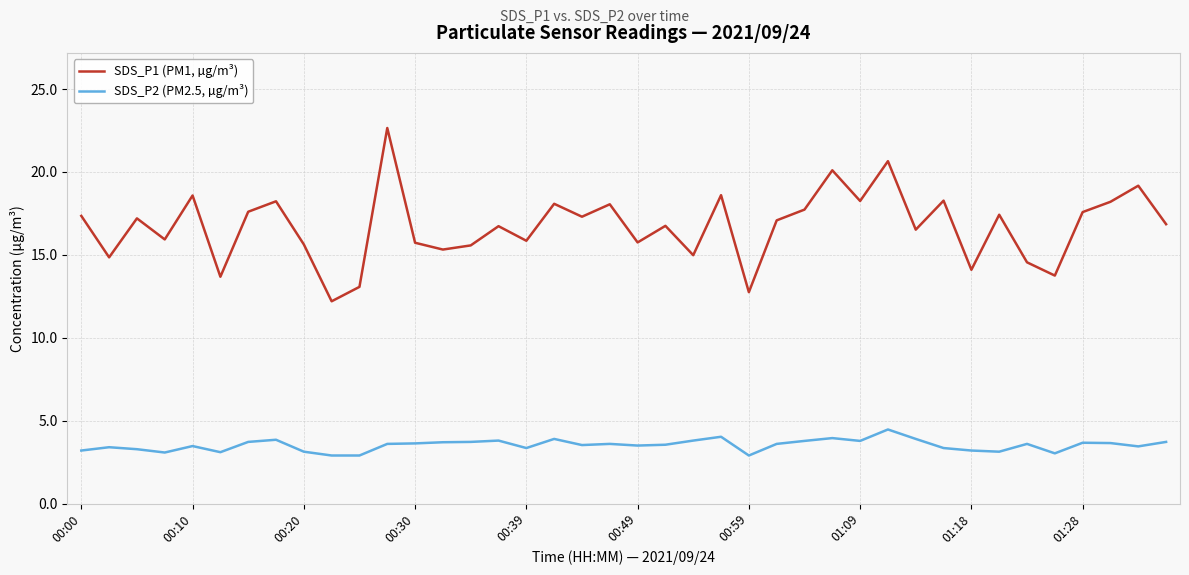

True or false: SDS_P1 (PM1, µg/m³) and SDS_P2 (PM2.5, µg/m³) cross at least once.

False